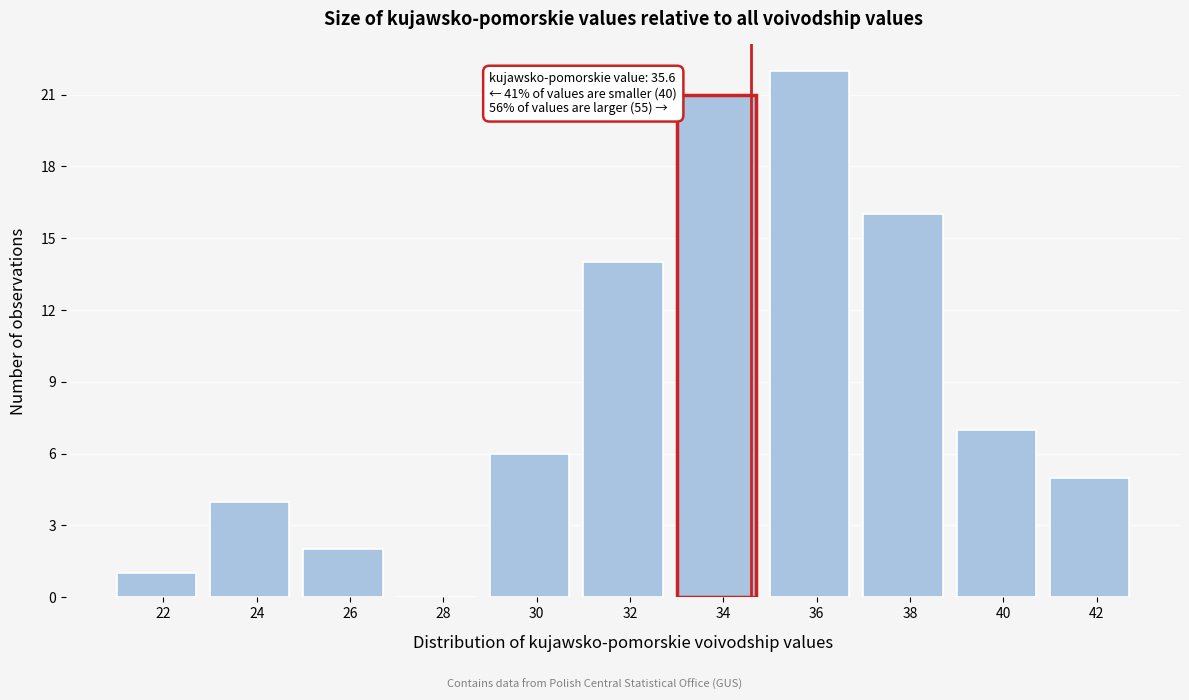

Reading left to right, extract all data points from this chart.

22=1	24=4	26=2	28=0	30=6	32=14	34=21	36=22	38=16	40=7	42=5